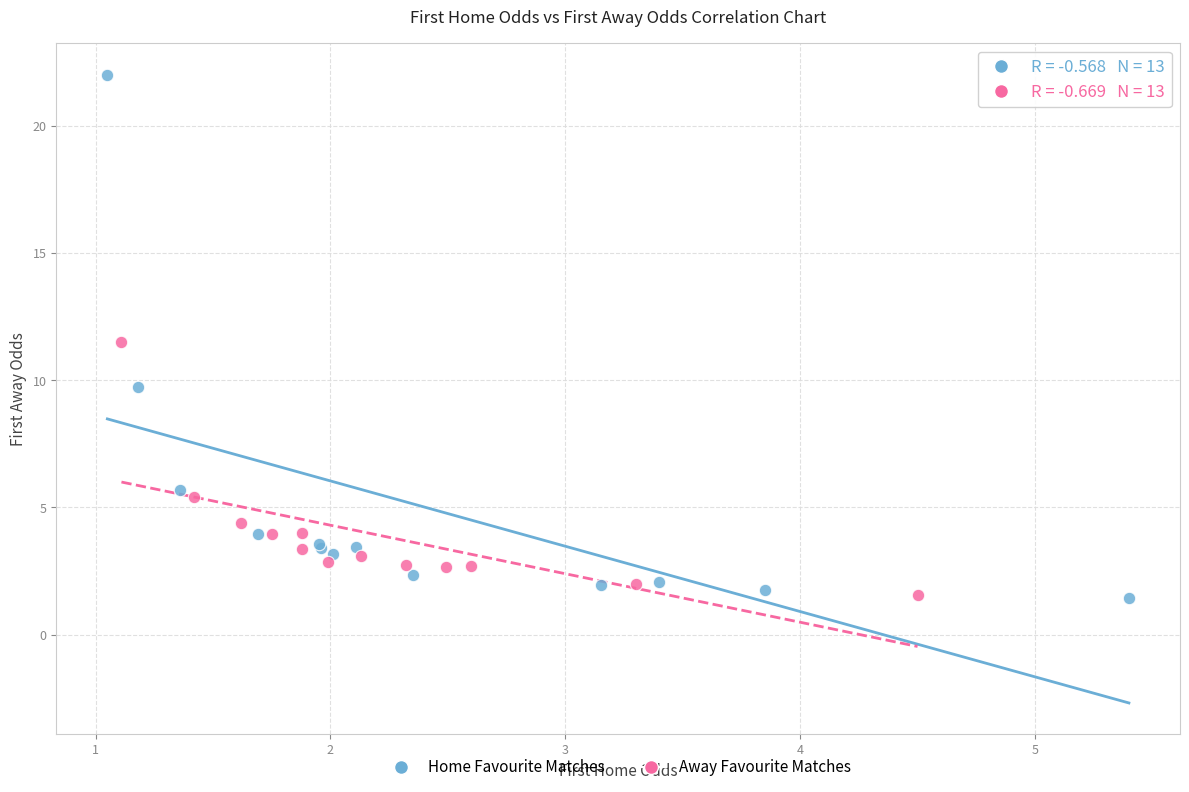

What are all the series names shown in the legend?

Home Favourite Matches, Away Favourite Matches